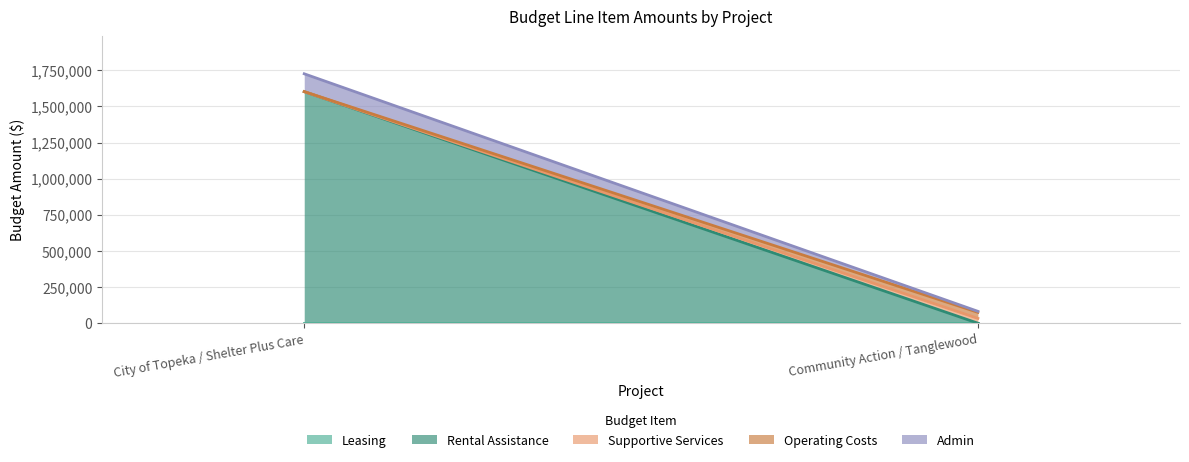

The Supportive Services series shows 12643 at City of Topeka / Shelter Plus Care. True or false?

False